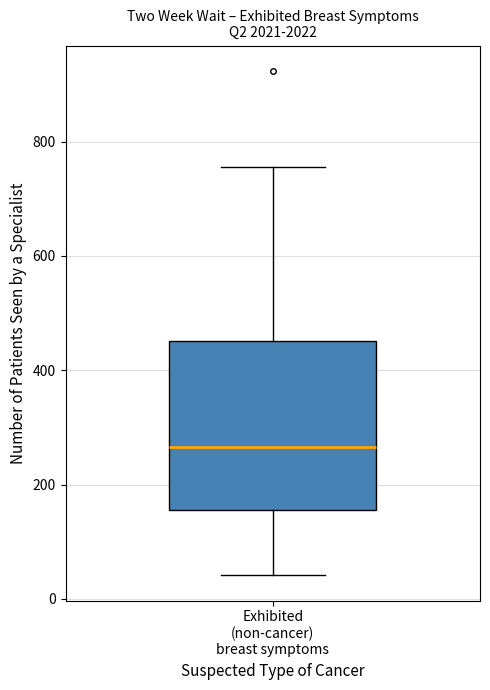

Read this box plot against the y-axis: the position of the median line, the range covered by the box, and the ends of both whiskers. The values are not printed on the chart, so give them approximately, as read against the axis.

median 260, box 160 to 460, whiskers 40 to 760